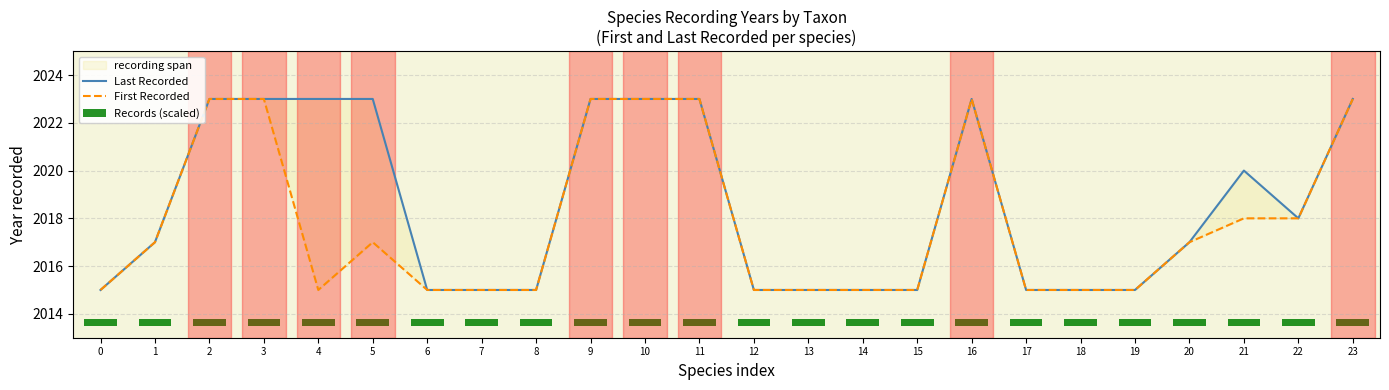

What is the total value across all series at 0?

4030.3